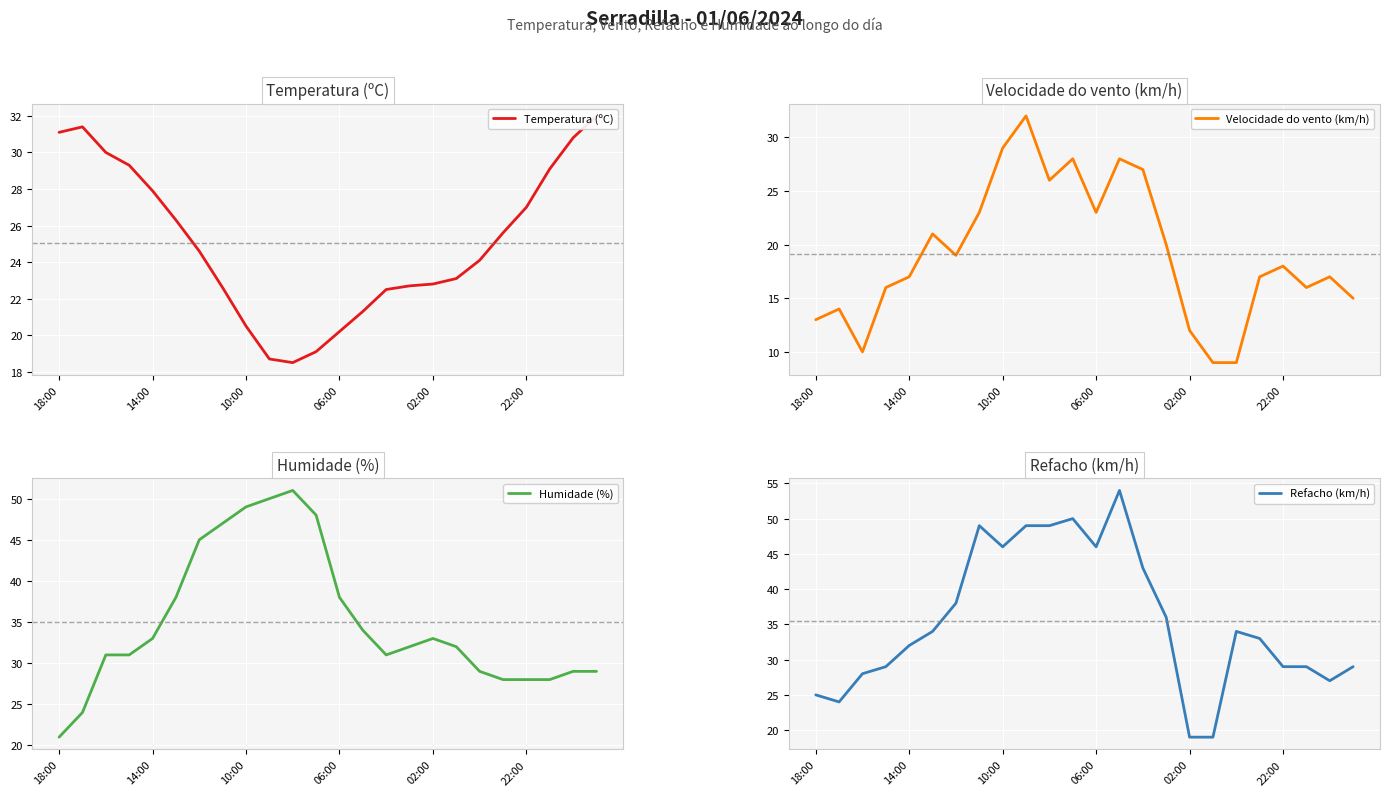

True or false: Humidade (%) has a value of 28 at 22:00.

True